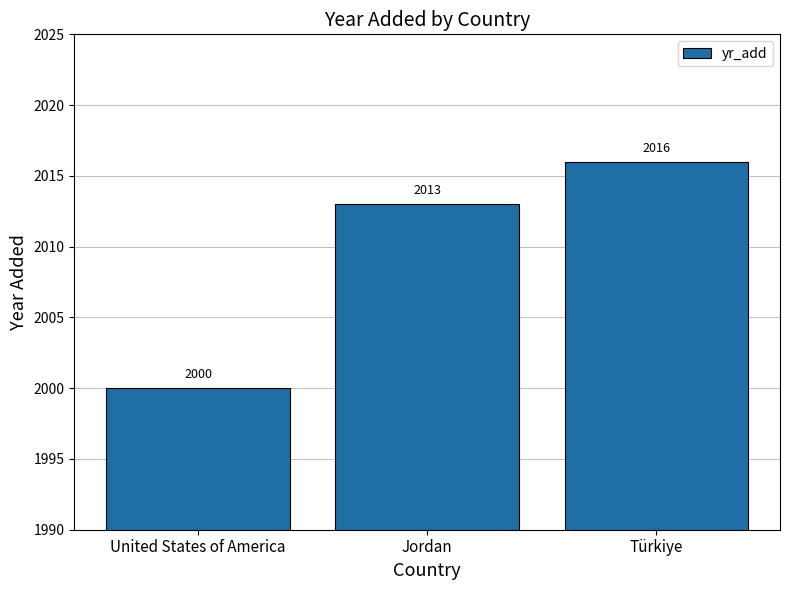

Does the chart contain any negative values?

No